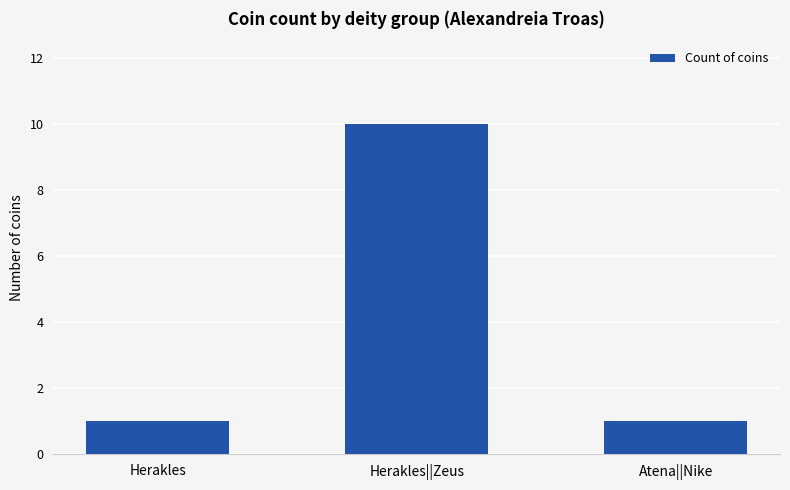

Reading left to right, extract all data points from this chart.

1	10	1